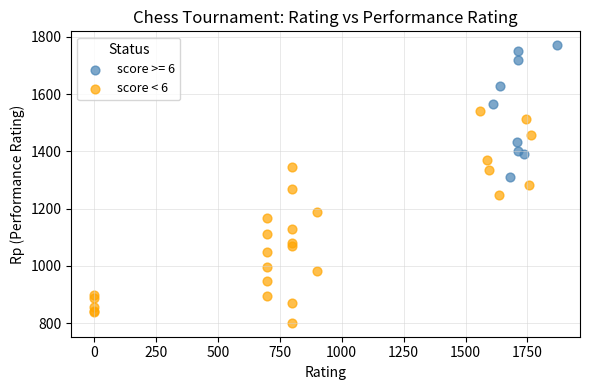

Which series has the widest spread of Y values?

score < 6